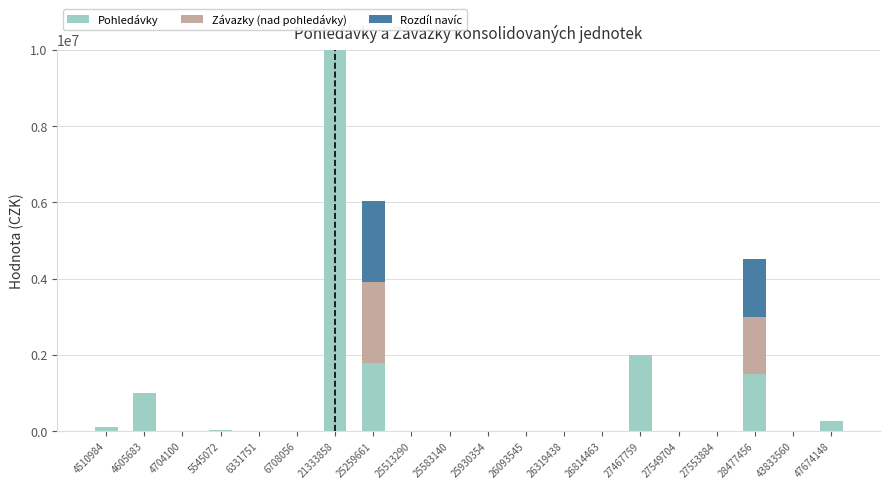

How many categories are shown in the chart?

20